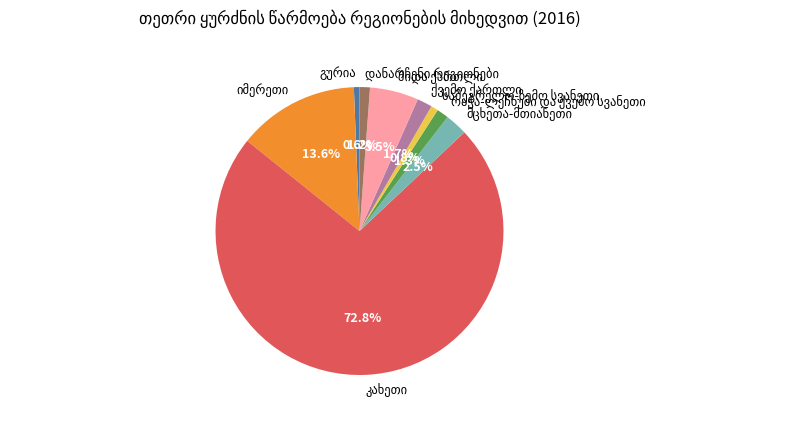

Is there a majority slice in this chart?

Yes